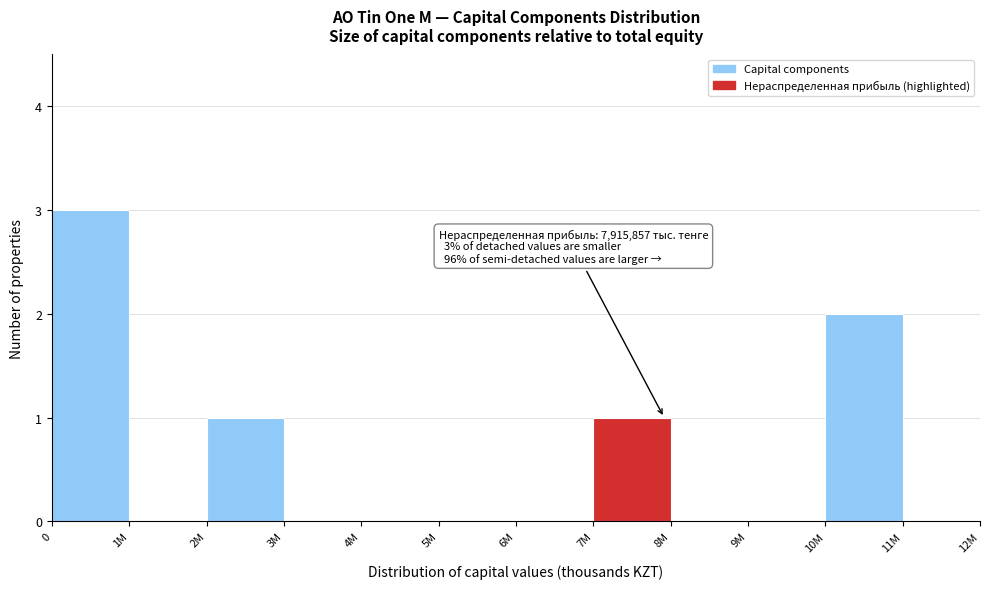

Reading left to right, what are all the values shown in this chart?

0=3	1M=0	2M=1	3M=0	4M=0	5M=0	6M=0	7M=1	8M=0	9M=0	10M=2	11M=0